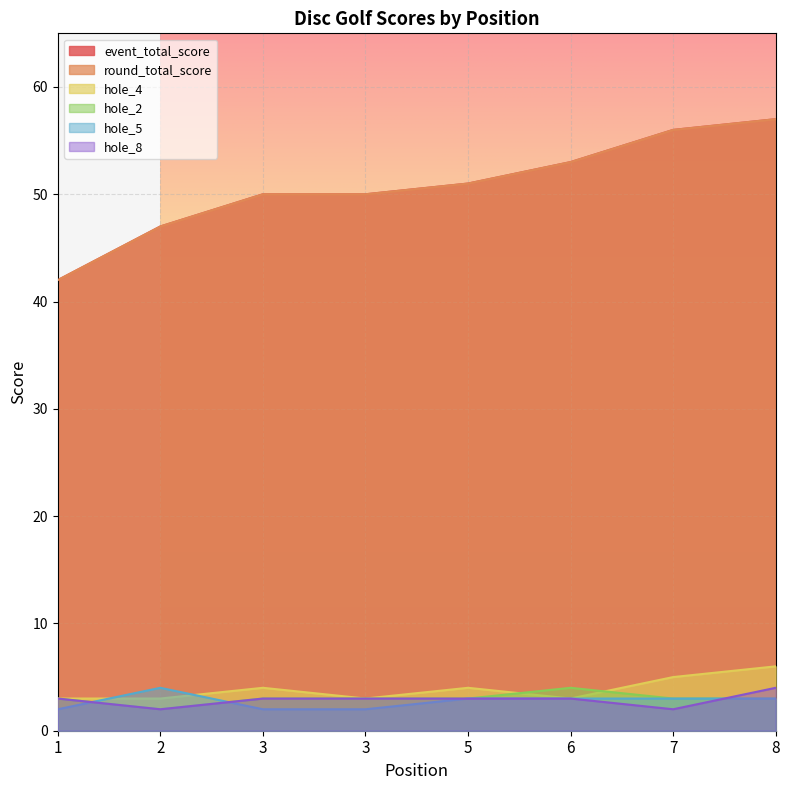

Is the value of hole_4 at 2 greater than the value of round_total_score at 8?

No